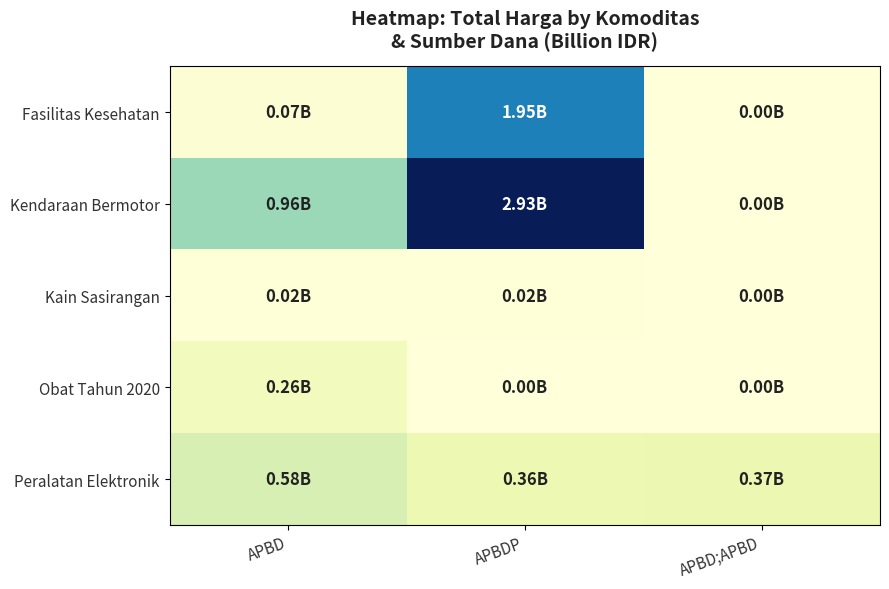

Count the number of categories in the chart.

3